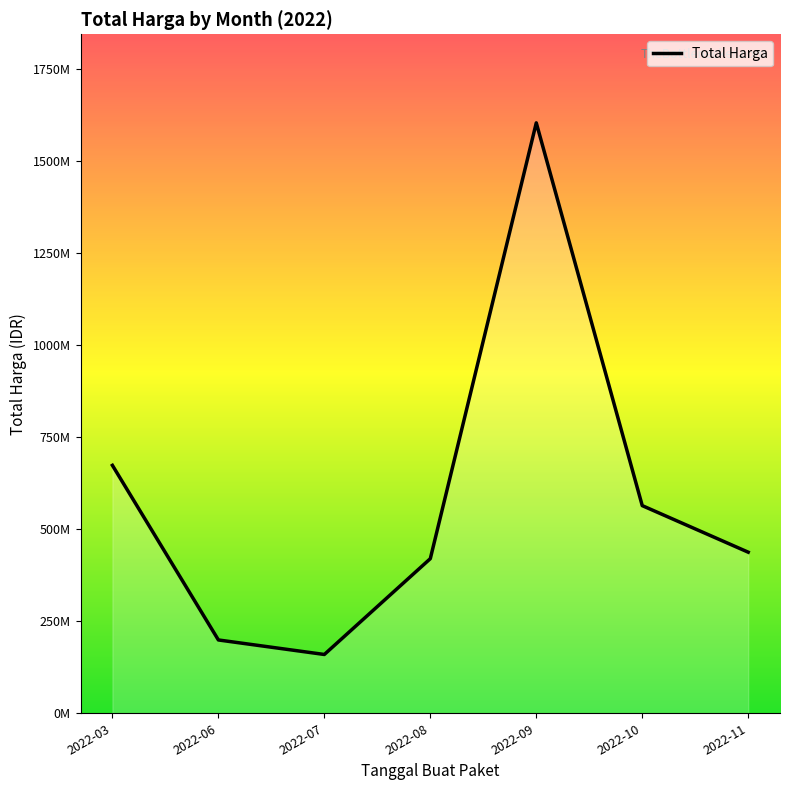

Reading right to left, extract all data points from this chart.

2022-11=437660000	2022-10=564171150	2022-09=1604159000	2022-08=420075000	2022-07=159750000	2022-06=199200000	2022-03=673621780